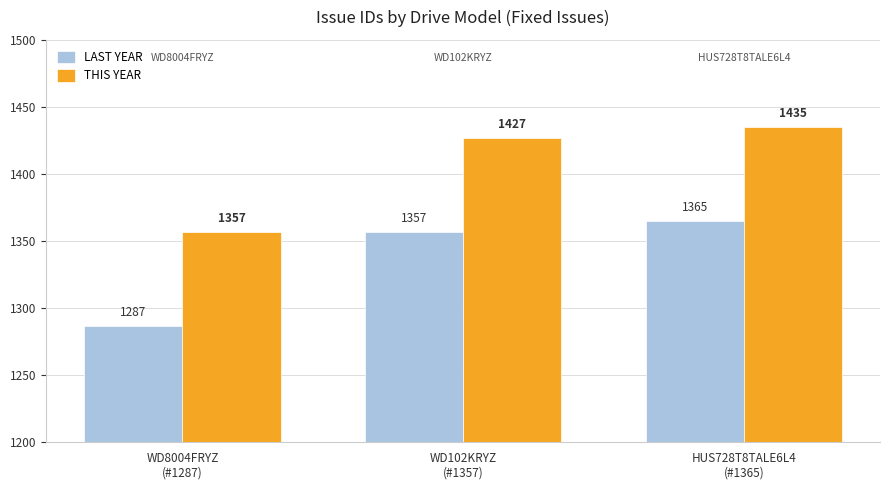

What is the minimum value shown in the chart?

1287